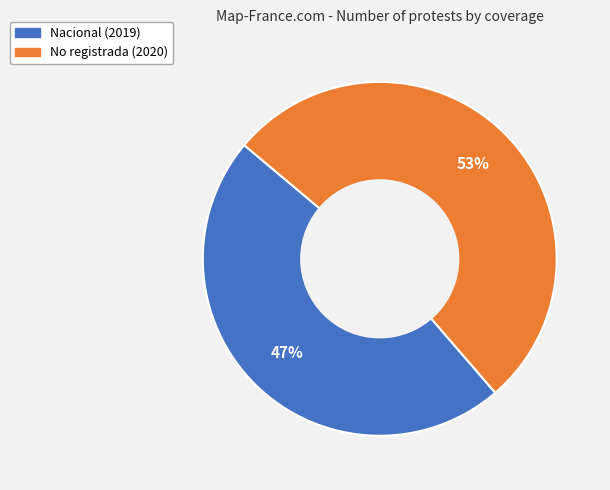

To the nearest percent, what portion does No registrada represent?

53%